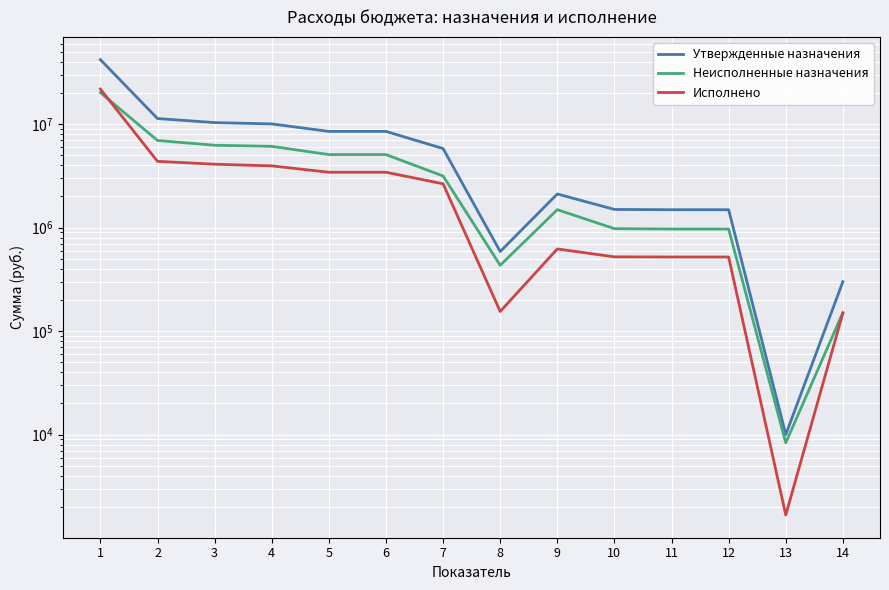

The Исполнено series shows 706318.4 at 10. True or false?

False